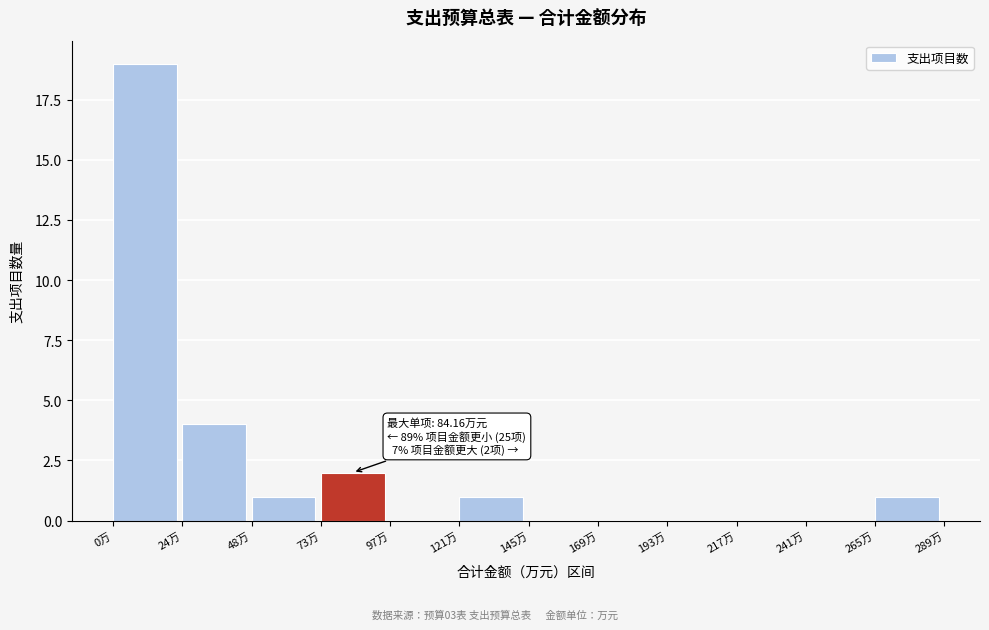

Over which range of the x-axis is the bar tallest?

0 to 25